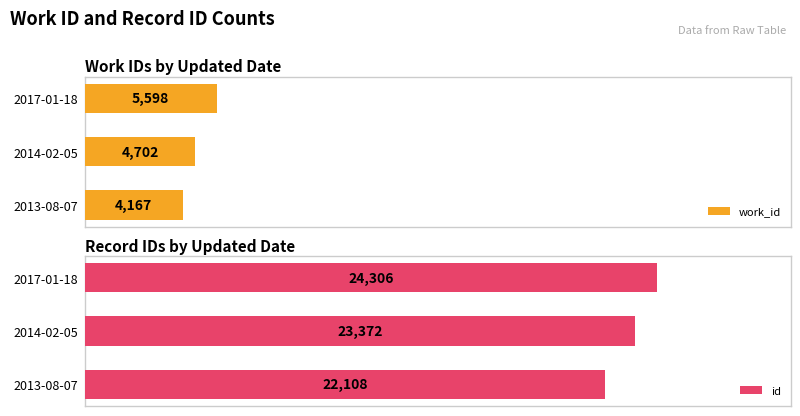

Where is id nearest to the value 23207?

2014-02-05